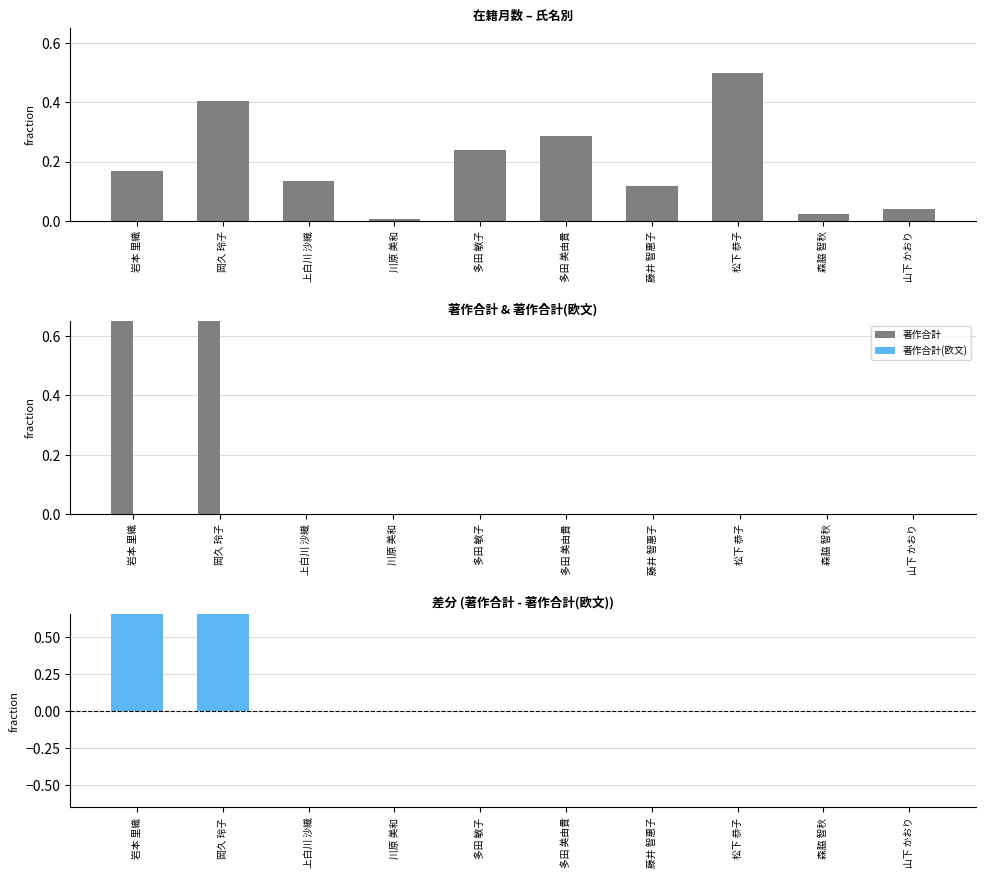

Which has a higher value, 森脇 智秋 or 上白川 沙織?

上白川 沙織